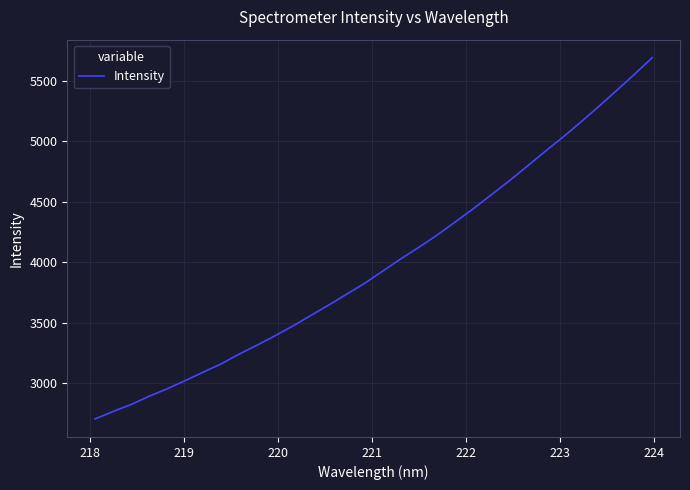

True or false: there are more than 2 points higher than both neighbors.

False